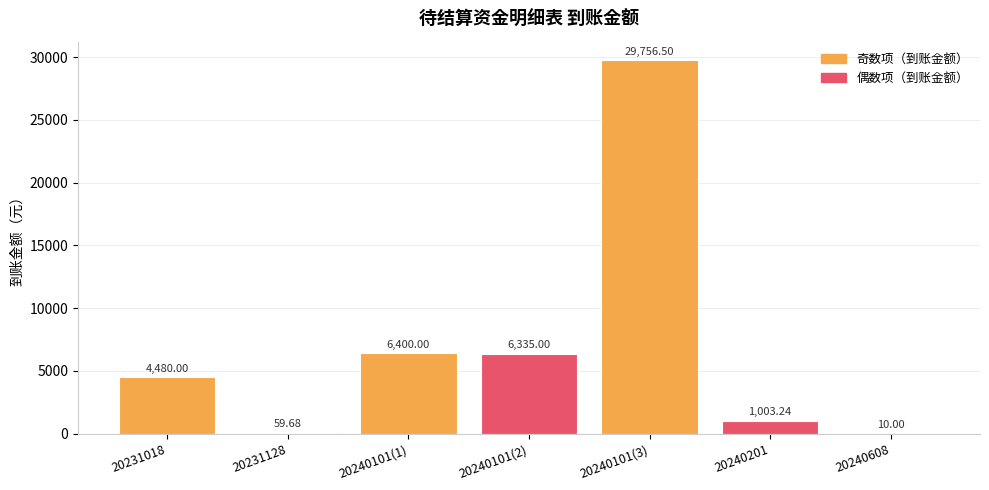

Are the bars horizontal?

No